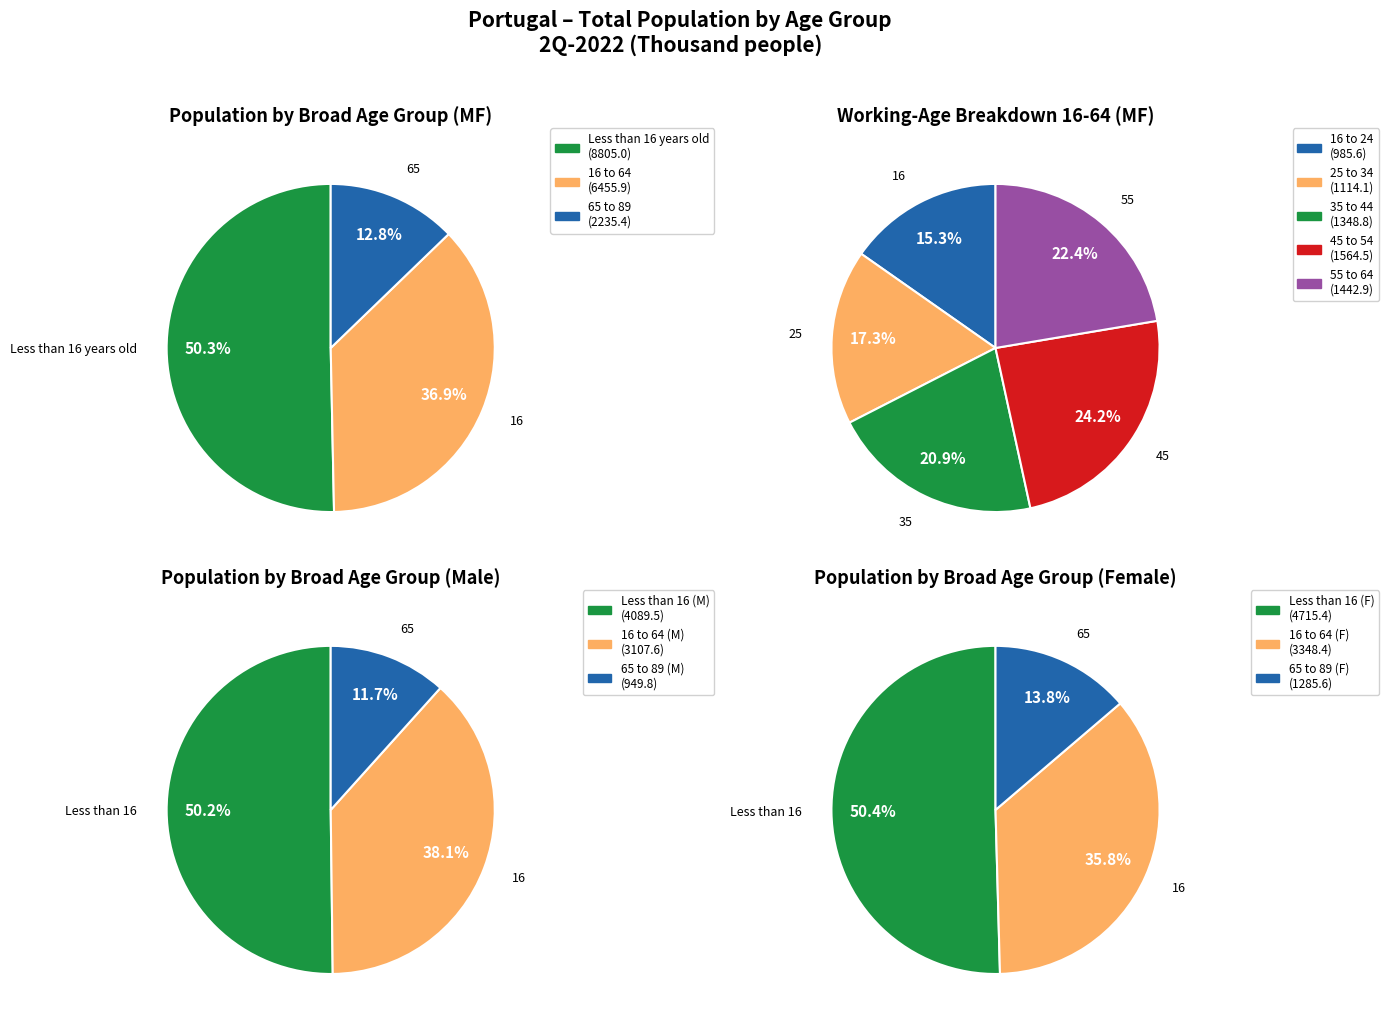

The 35 to 44 slice represents 17% of the pie. True or false?

False